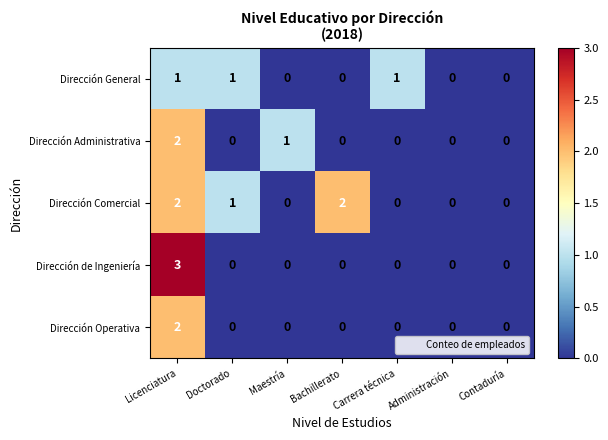

At which category is the sum across all series the highest?

Licenciatura